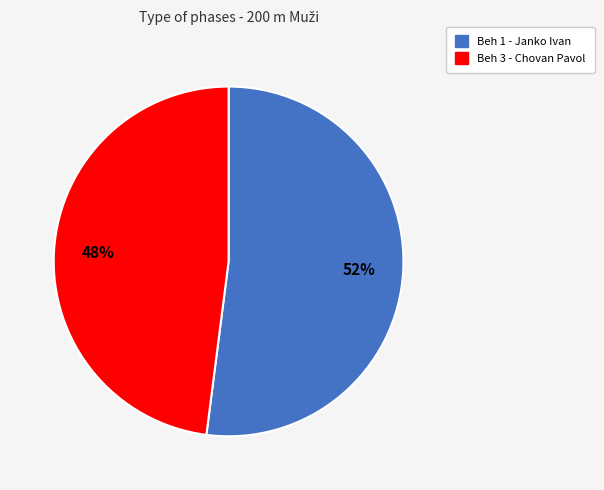

How many segments does this pie chart have?

2